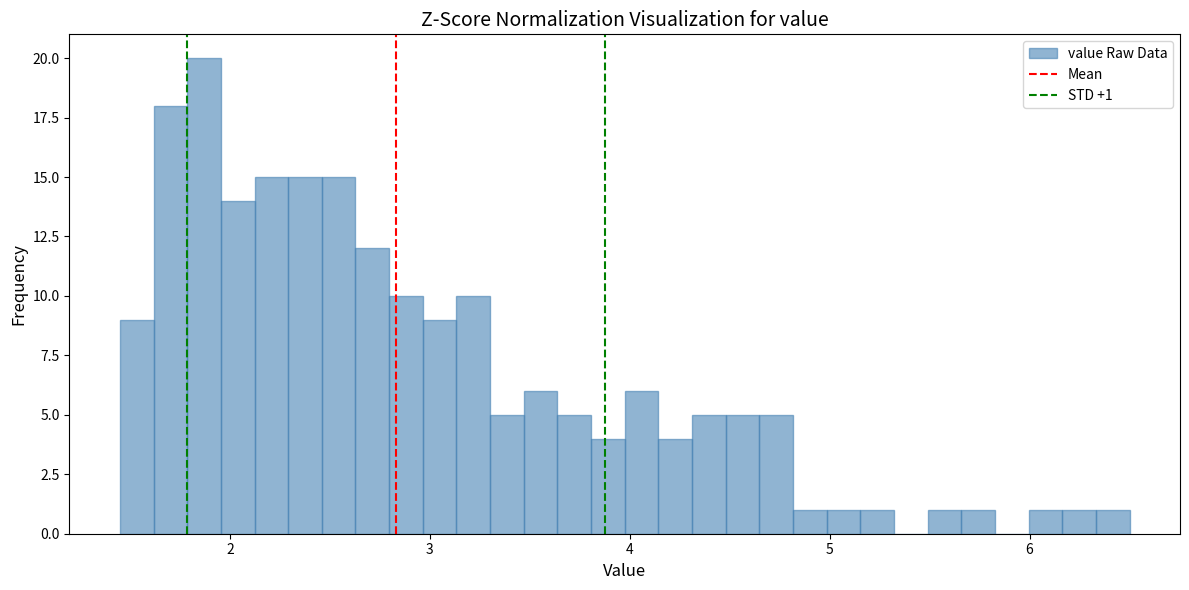

Around what value on the x-axis is the tallest bar? Give the approximate position of its centre, as read against the axis.

1.9